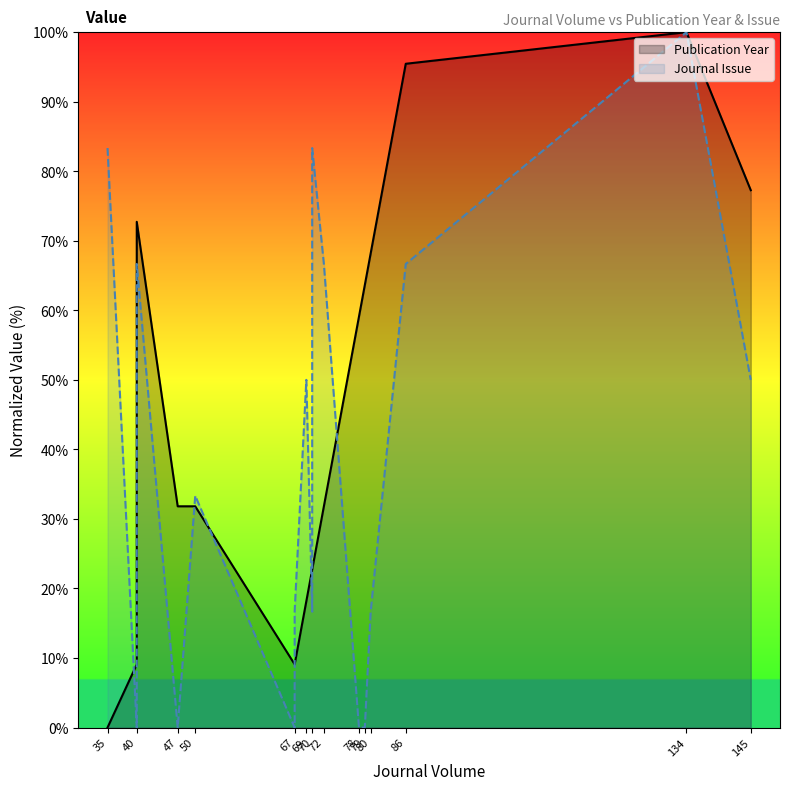

Which category has the lowest value in the Journal Issue series?

40